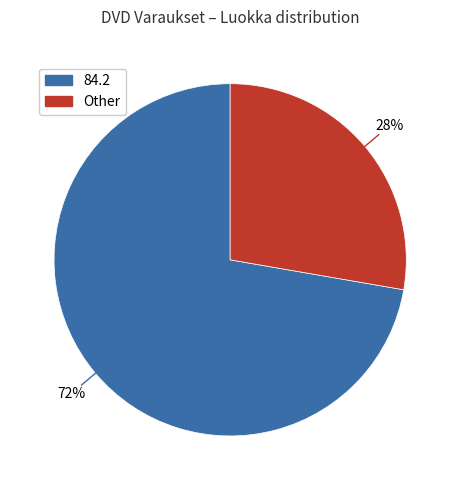

To the nearest percent, what is the average slice percentage?

50%